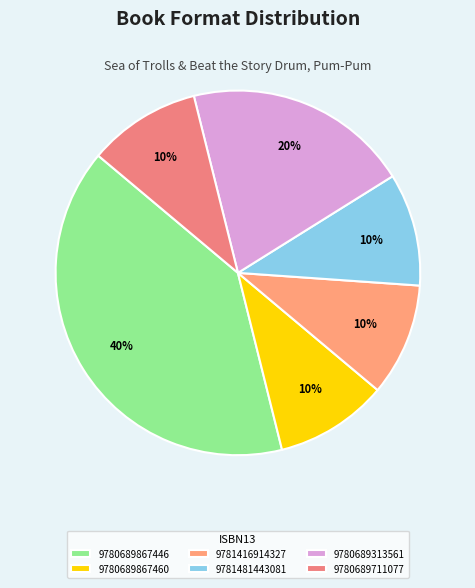

Is it true that 9780689867460 is 1% of the pie?

False